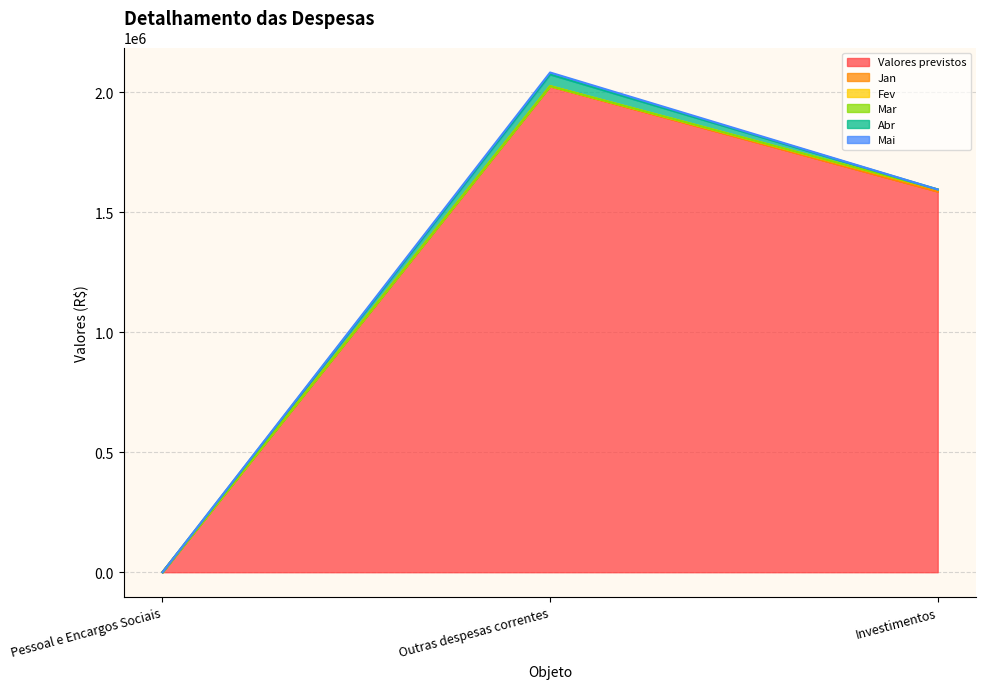

Rank the series at Pessoal e Encargos Sociais from highest to lowest value.

Valores previstos, Jan, Fev, Mar, Abr, Mai